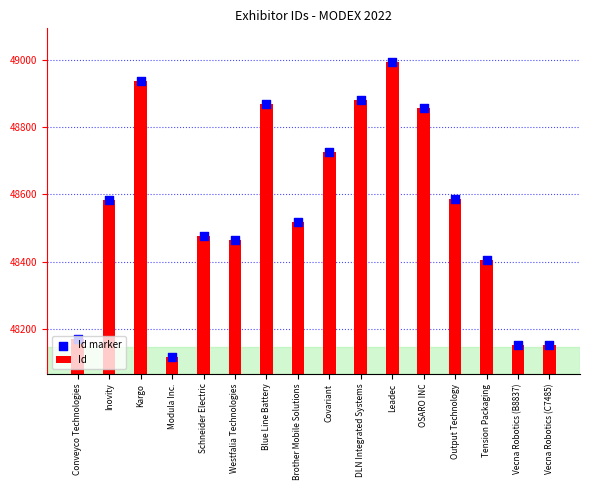

Which series contains the highest Y value?

Id marker